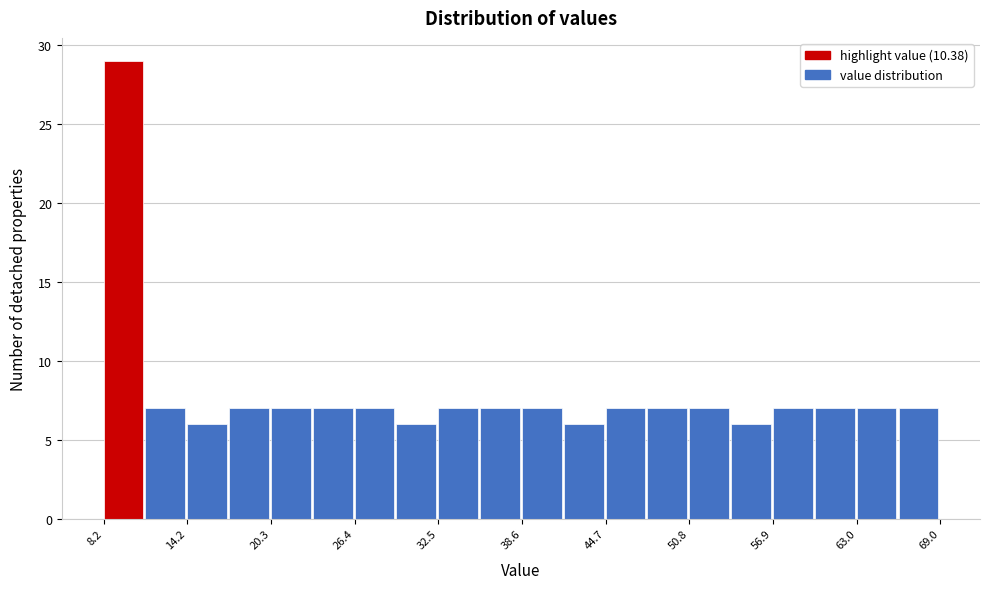

Around what value on the x-axis is the tallest bar? Give the approximate position of its centre, as read against the axis.

10